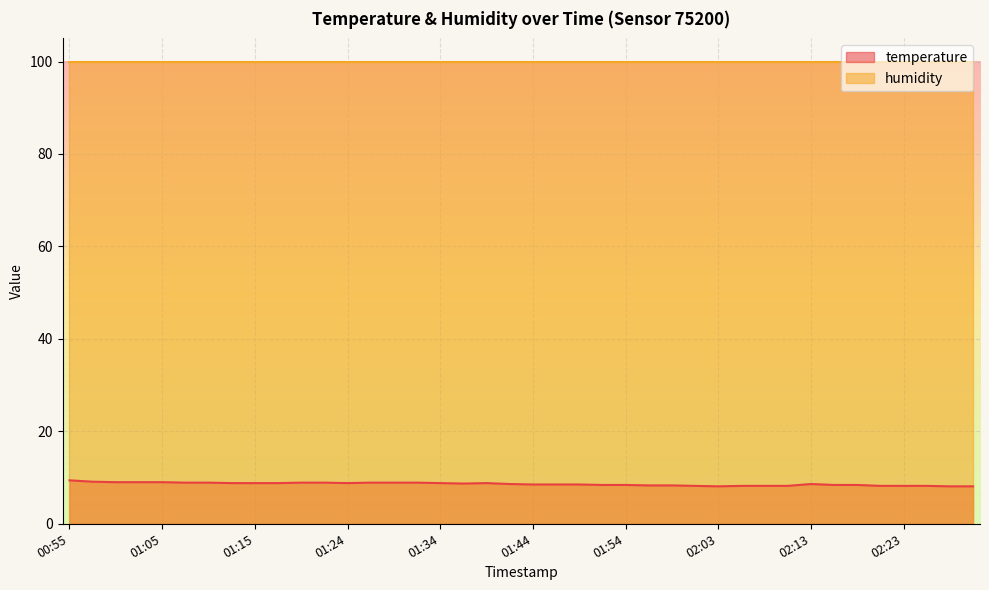

What is the difference between the second highest and minimum values?

1.0